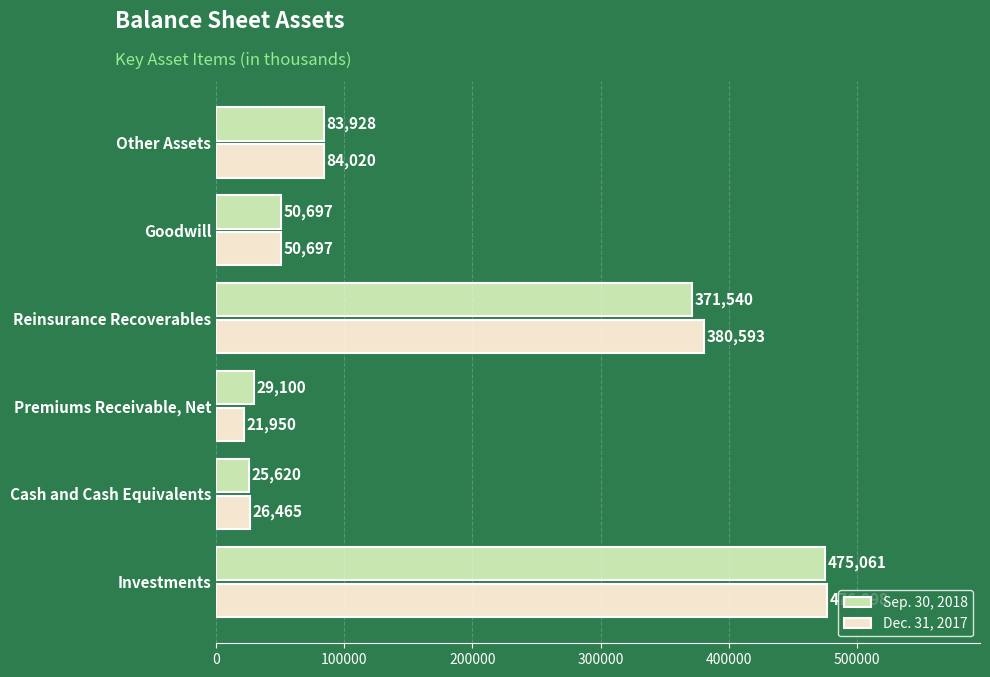

What is the sum of all Sep. 30, 2018 values?

1035946